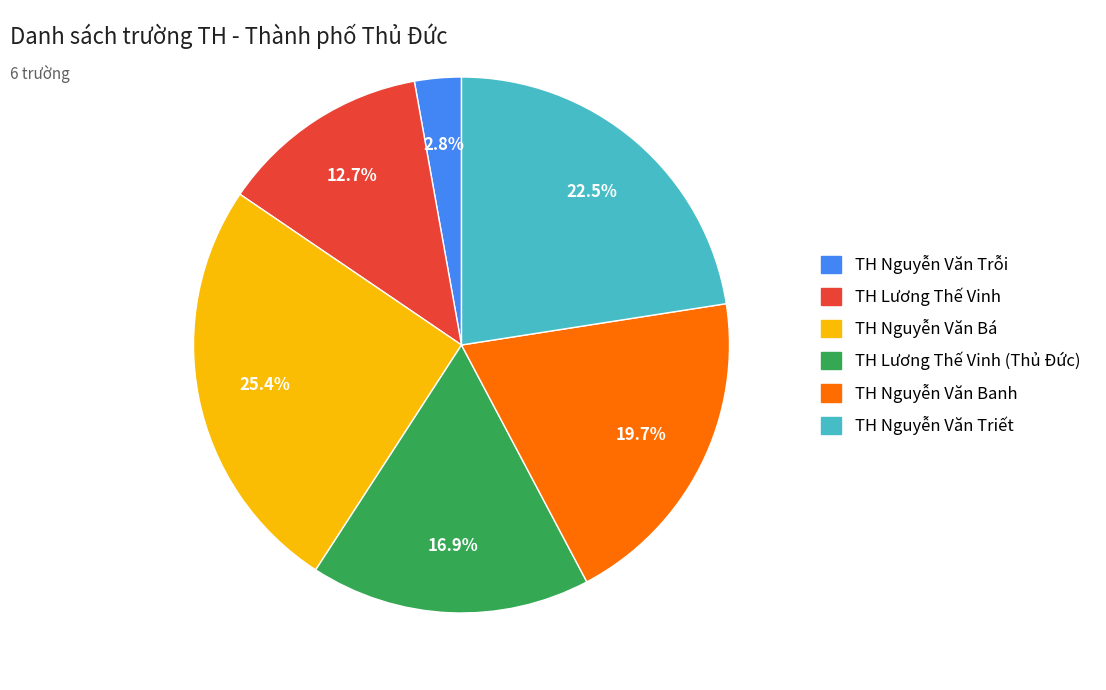

Rank the categories by value from highest to lowest.

TH Nguyễn Văn Bá, TH Nguyễn Văn Triết, TH Nguyễn Văn Banh, TH Lương Thế Vinh (Thủ Đức), TH Lương Thế Vinh, TH Nguyễn Văn Trỗi